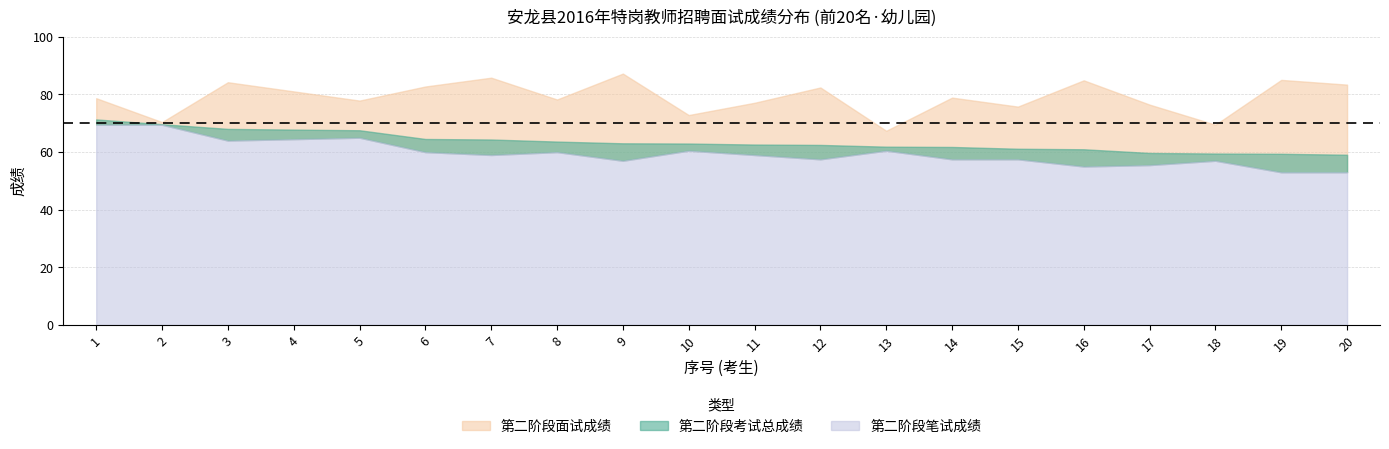

Is the value of 第二阶段笔试成绩 at 10 greater than the value of 第二阶段面试成绩 at 11?

No